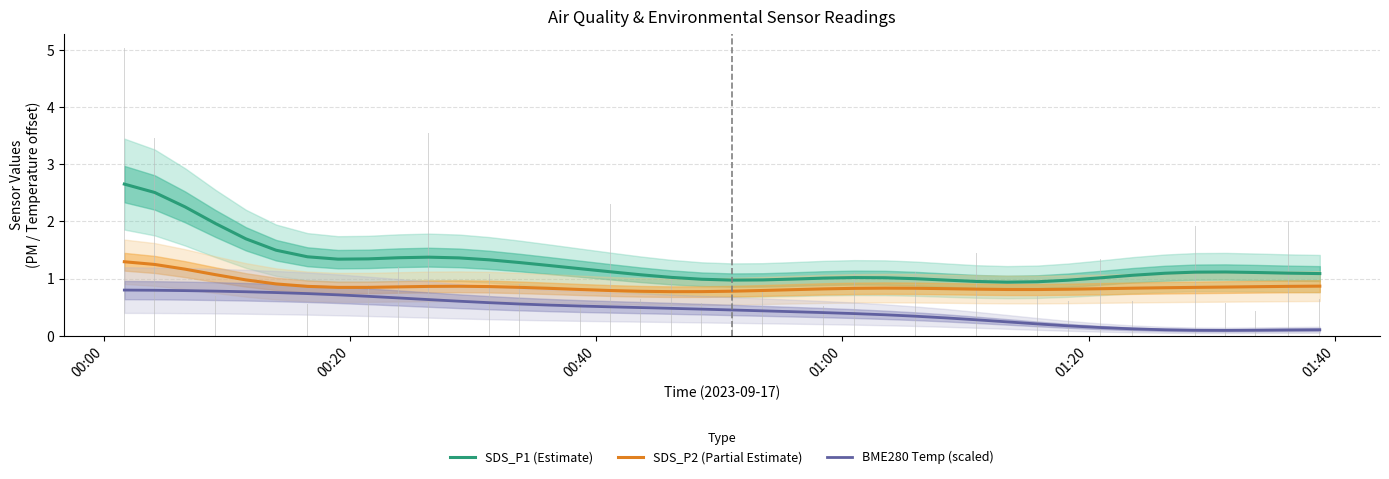

What is the maximum value for SDS_P1 (Estimate)?

2.7